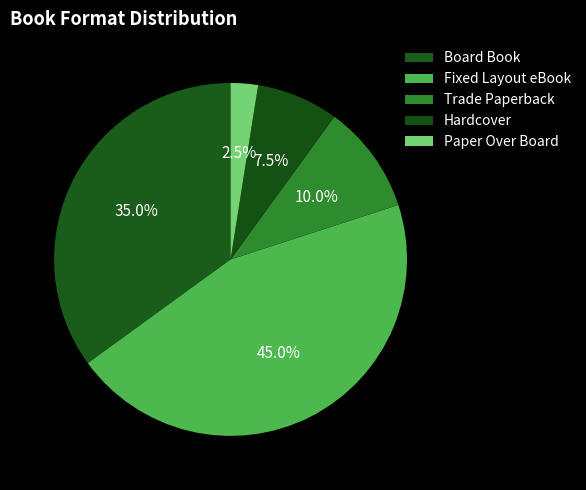

To the nearest percent, what is the difference between the largest and smallest slice percentages?

42%